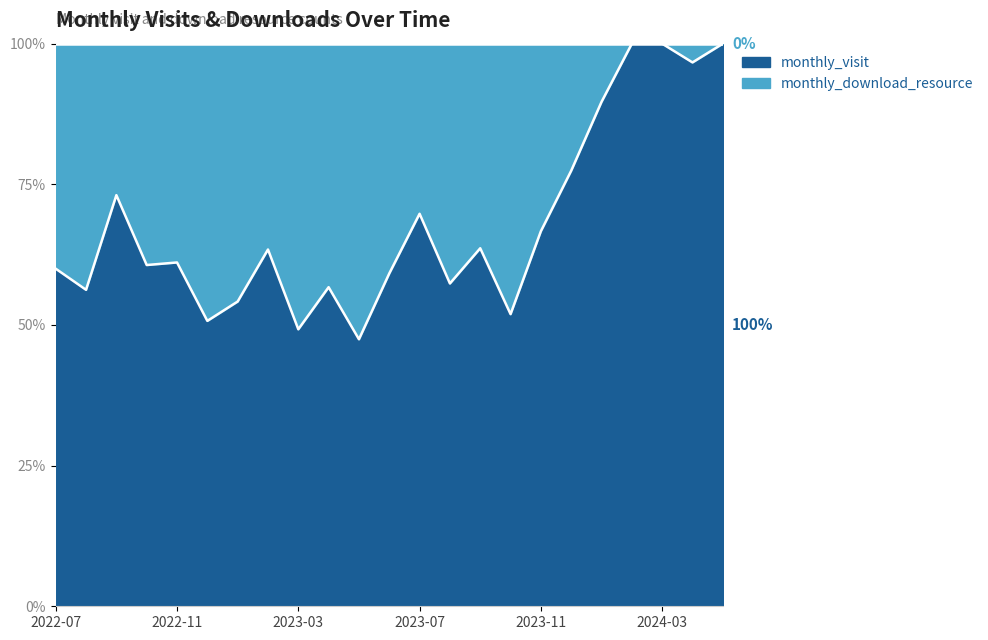

Rank the series by their average value, from highest to lowest.

monthly_visit, monthly_download_resource